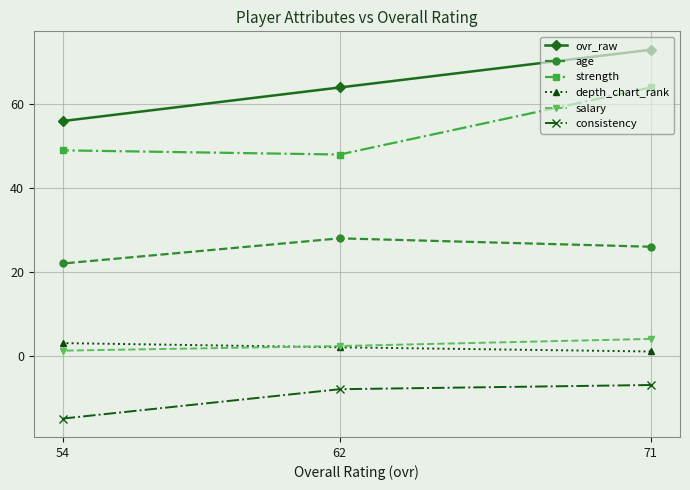

At which label does consistency reach its minimum?

54